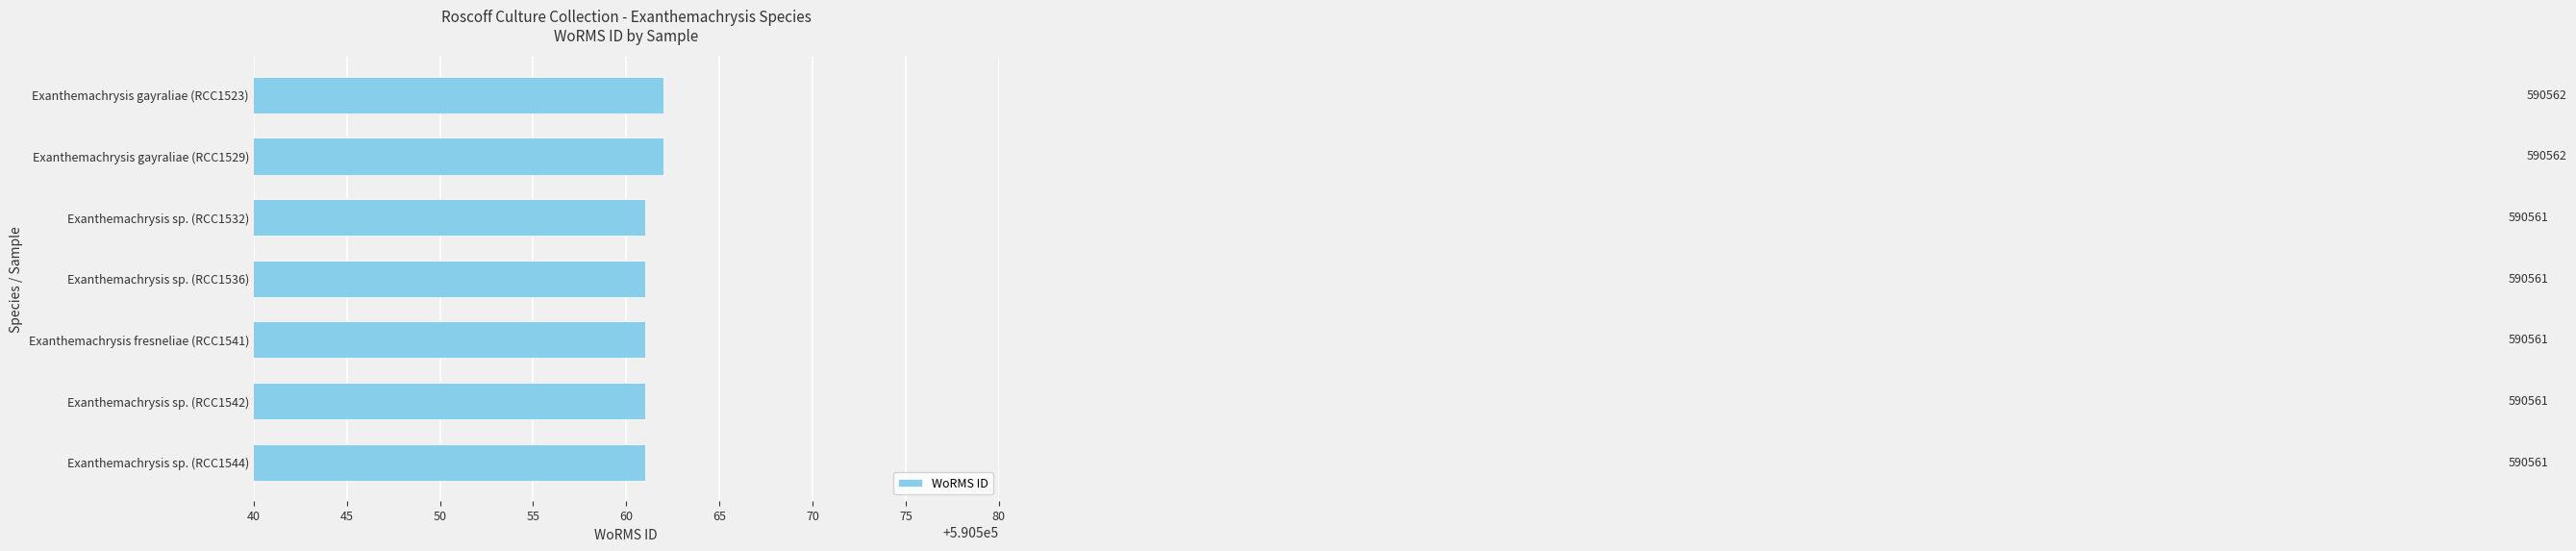

What is the approximate value at Exanthemachrysis gayraliae (RCC1523)?

590562